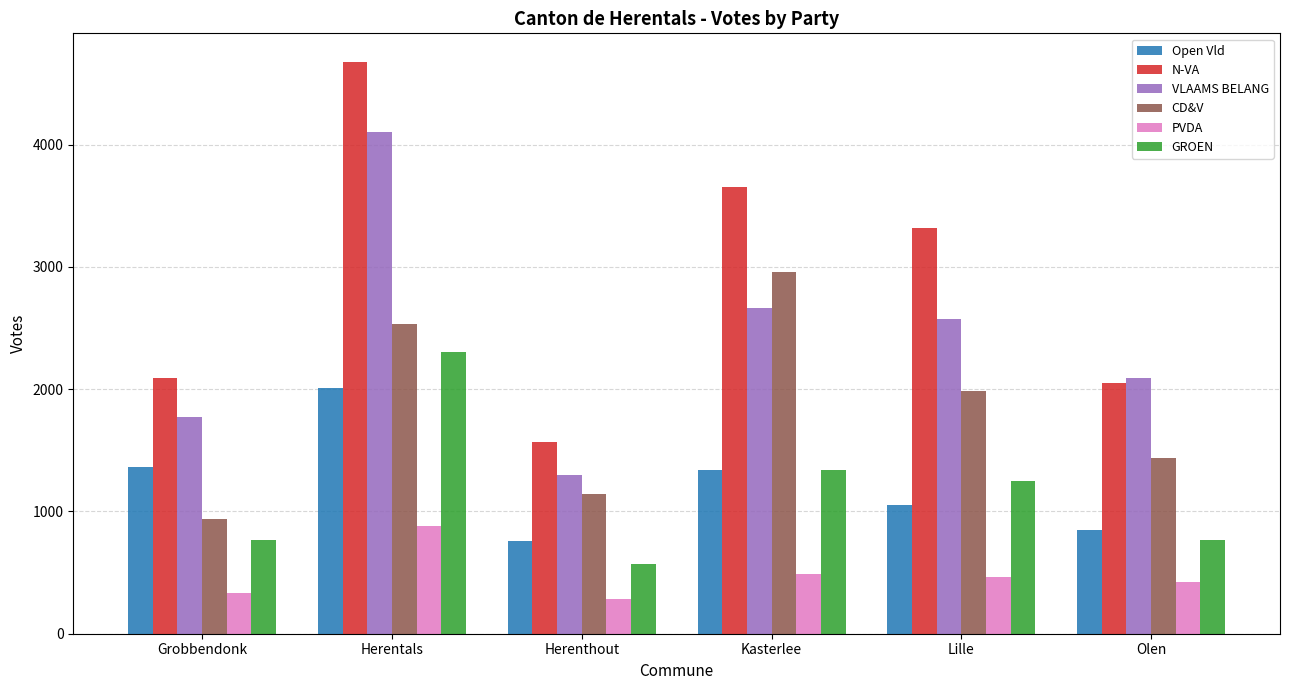

At which label does GROEN first exceed 1252?

Herentals